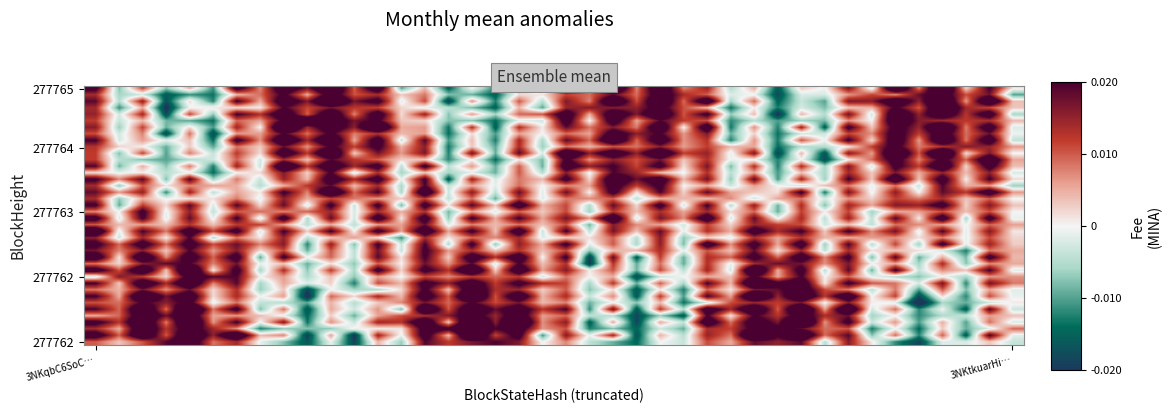

At which category is the sum across all series the highest?

14